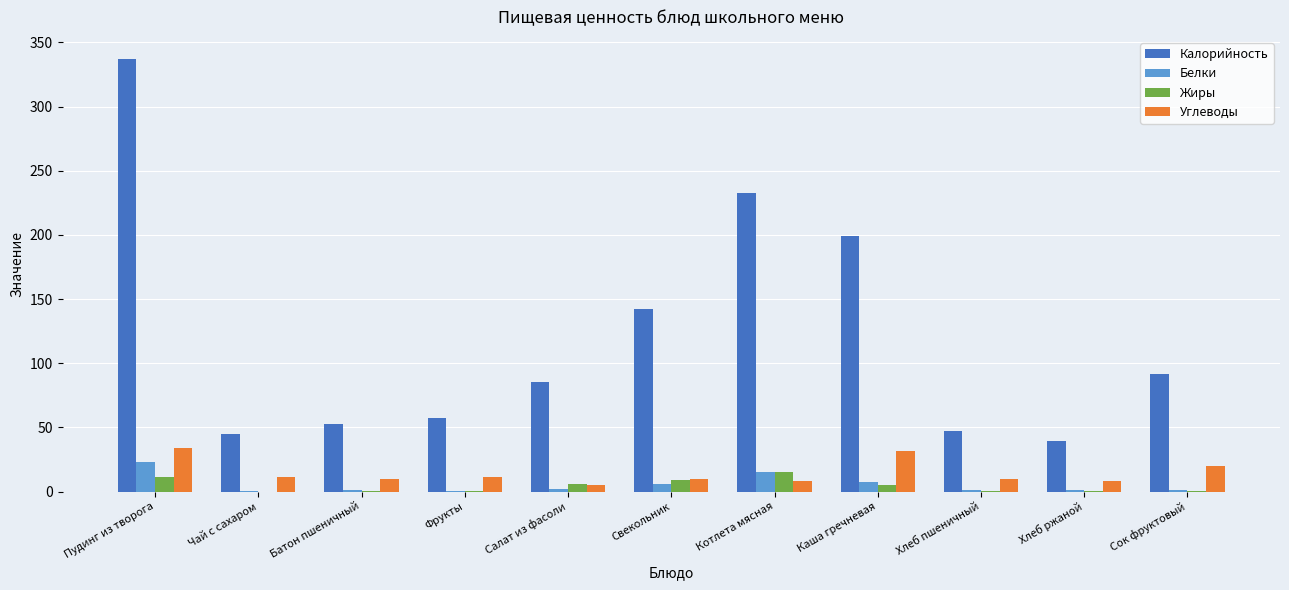

At which category is the sum across all series the highest?

Пудинг из творога